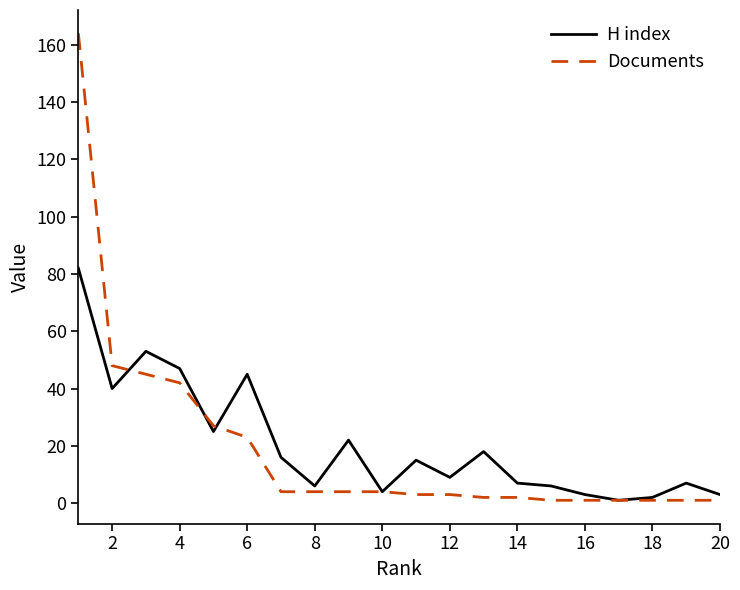

Rank the series by their maximum value, from highest to lowest.

Documents, H index